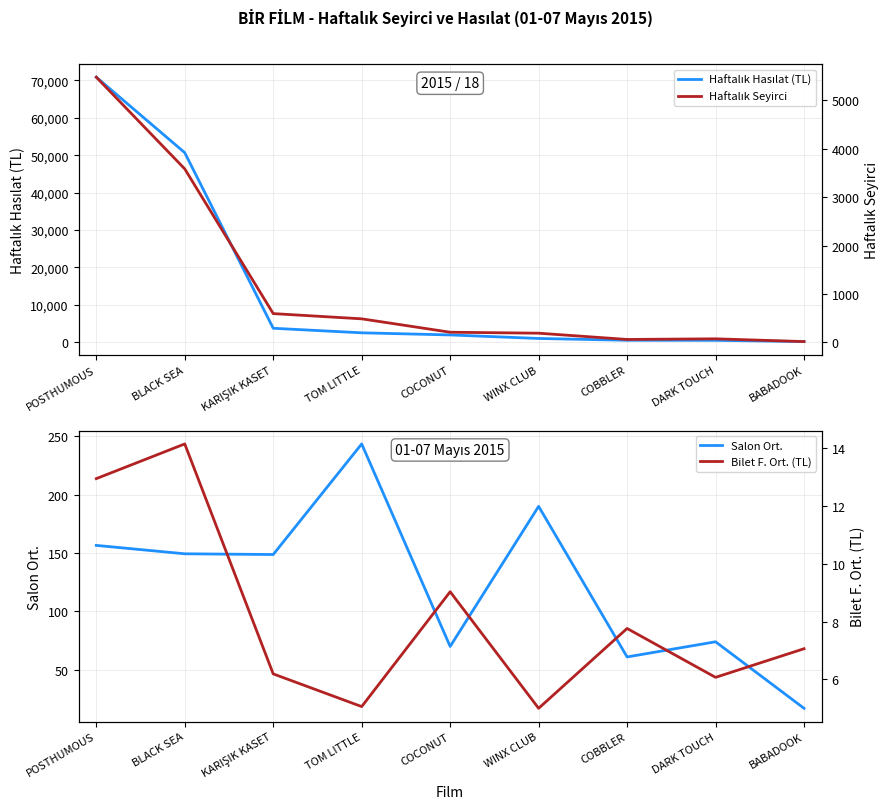

Reading left to right, what are all the values shown in this chart?

Haftalık Hasılat (TL): POSTHUMOUS=70884.8	BLACK SEA=50675.1	KARIŞIK KASET=3681.0	TOM LITTLE=2464.0	COCONUT=1896.0	WINX CLUB=950.4	COBBLER=473.5	DARK TOUCH=449.0	BABADOOK=120.0
Salon Ort.: POSTHUMOUS=156.6	BLACK SEA=149.4	KARIŞIK KASET=148.8	TOM LITTLE=243.5	COCONUT=70.0	WINX CLUB=190.0	COBBLER=61.0	DARK TOUCH=74.0	BABADOOK=17.0
Haftalık Seyirci: POSTHUMOUS=5480.0	BLACK SEA=3585.0	KARIŞIK KASET=595.0	TOM LITTLE=487.0	COCONUT=210.0	WINX CLUB=190.0	COBBLER=61.0	DARK TOUCH=74.0	BABADOOK=17.0
Bilet F. Ort. (TL): POSTHUMOUS=12.9	BLACK SEA=14.1	KARIŞIK KASET=6.2	TOM LITTLE=5.1	COCONUT=9.0	WINX CLUB=5.0	COBBLER=7.8	DARK TOUCH=6.1	BABADOOK=7.1